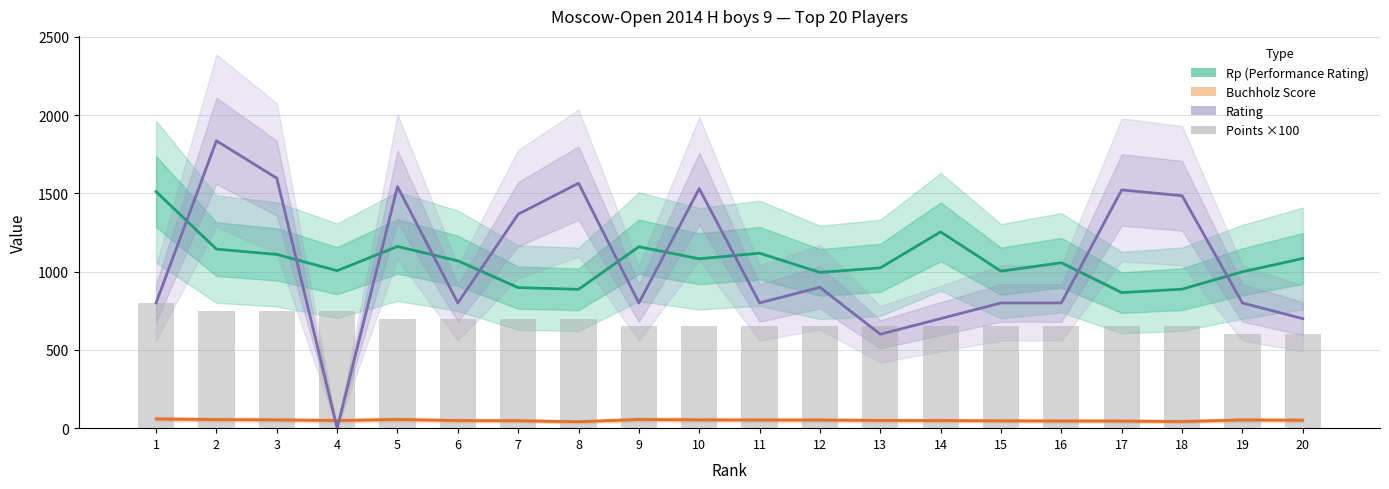

Does the chart contain stacked bars?

No